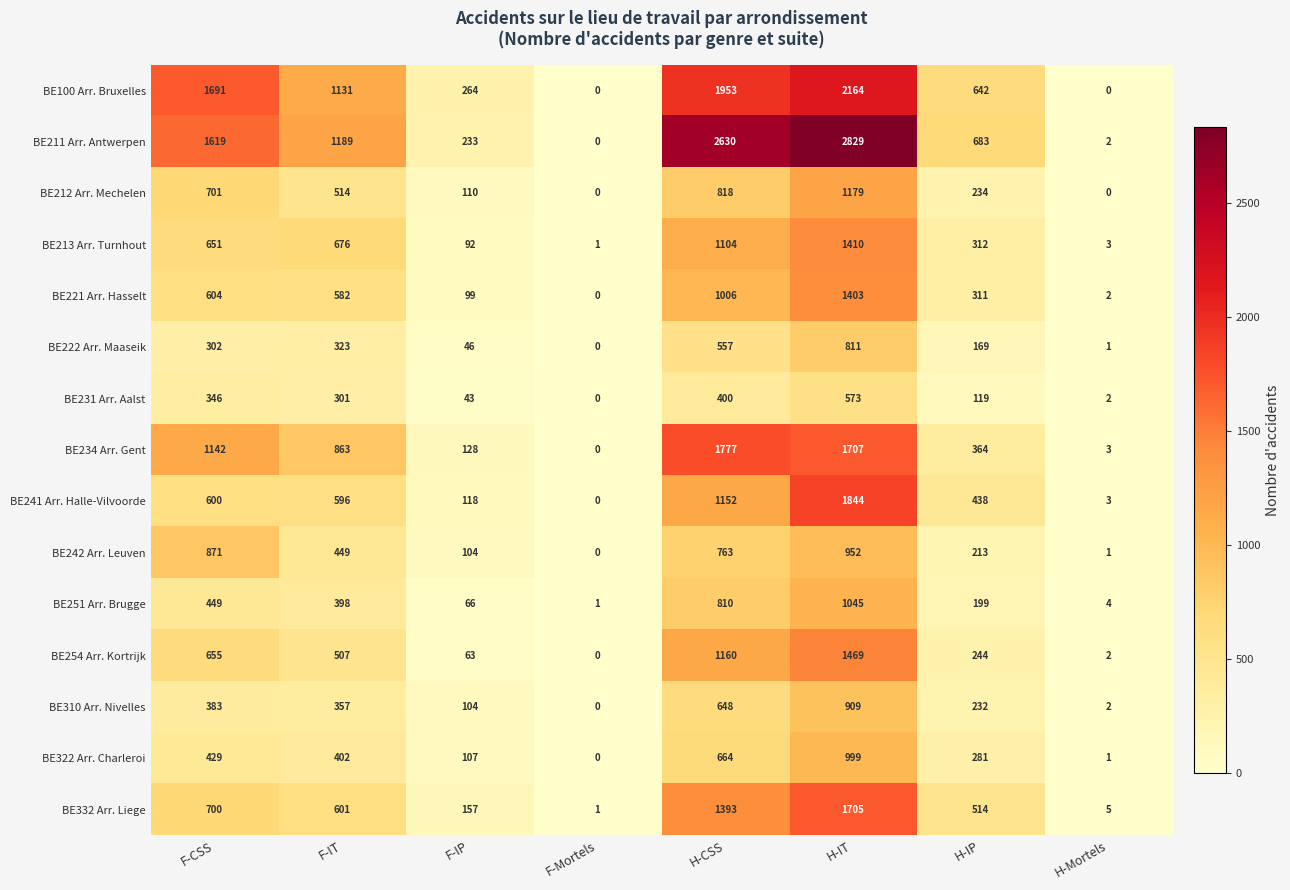

Which series has the largest total across all categories?

BE211 Arr. Antwerpen